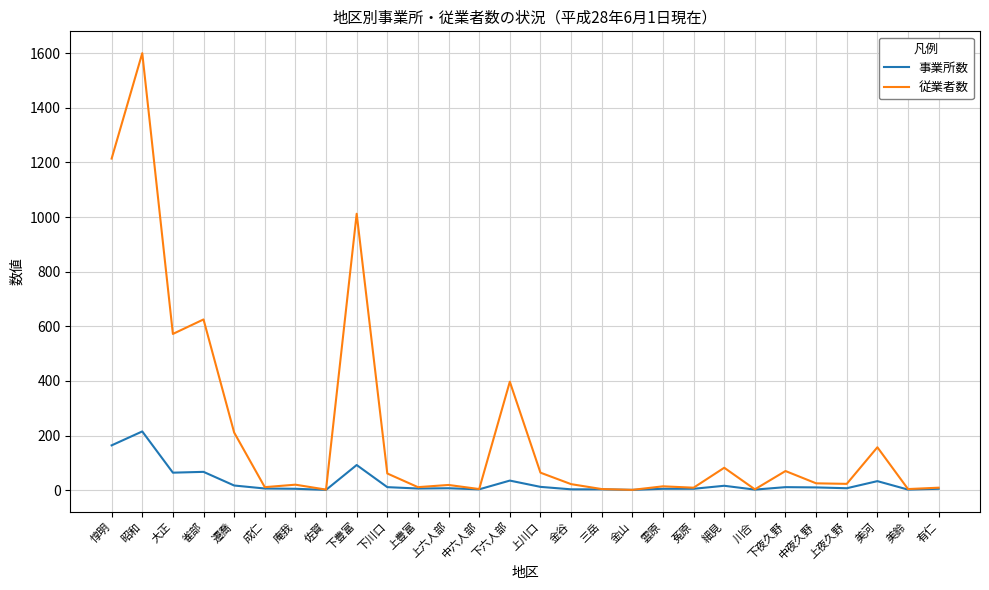

Which series has the largest range (max minus min)?

従業者数